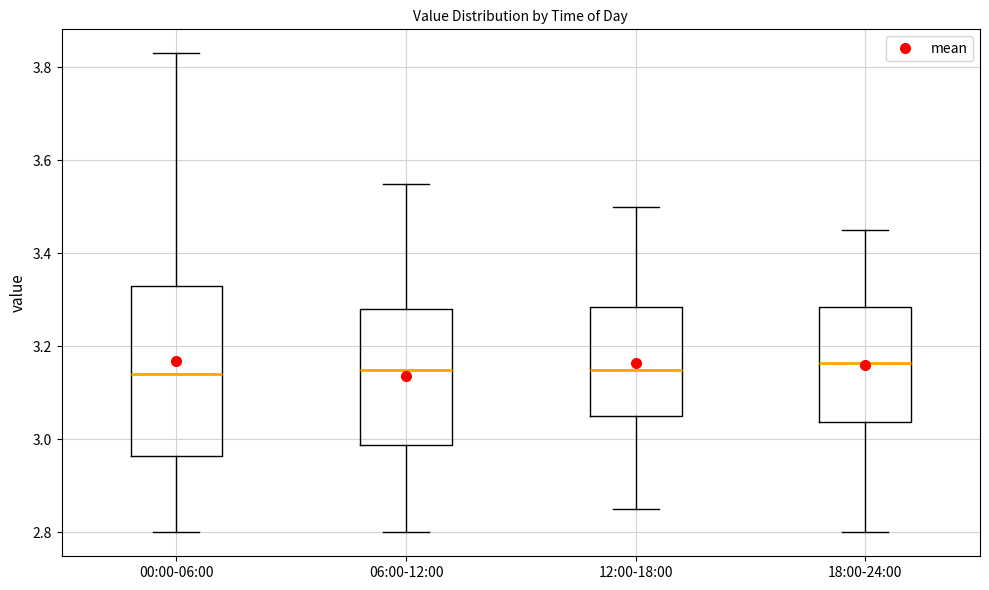

Reading left to right, read every box against the y-axis: the position of its median line, the range the box covers, and the ends of its whiskers. The values are not printed on the chart, so give them approximately, as read against the axis.

00:00-06:00: median 3.14, box 2.96 to 3.34, whiskers 2.80 to 3.84
06:00-12:00: median 3.16, box 2.98 to 3.28, whiskers 2.80 to 3.56
12:00-18:00: median 3.16, box 3.06 to 3.28, whiskers 2.86 to 3.50
18:00-24:00: median 3.16, box 3.04 to 3.28, whiskers 2.80 to 3.46